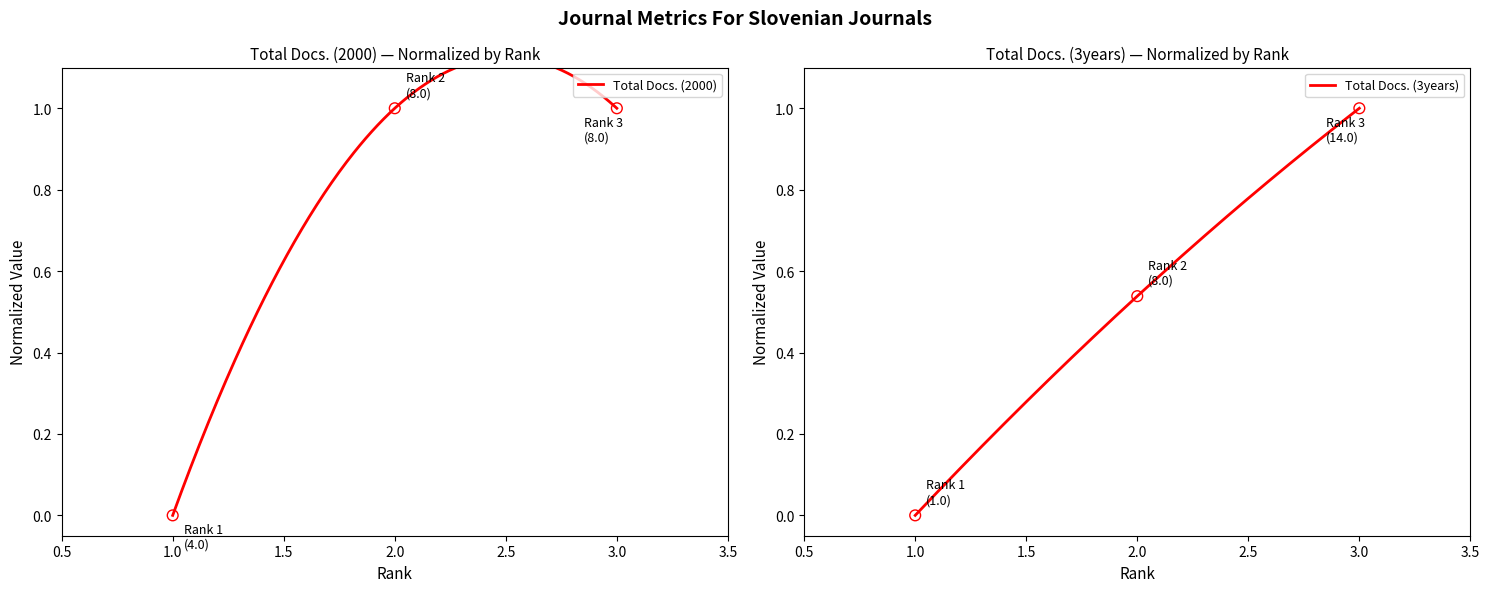

Which series contains the lowest Y value?

Total Docs. (2000)